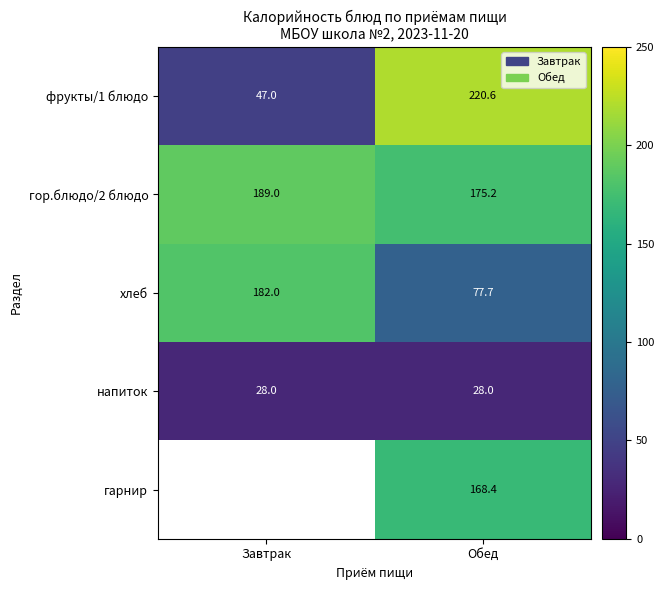

What is the difference between the хлеб values at Обед and Завтрак?

104.3